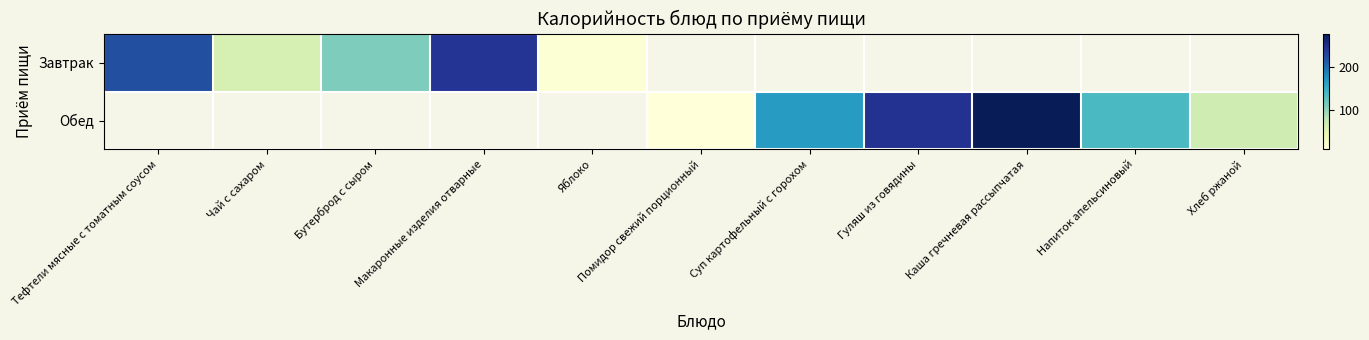

Is it true that Завтрак equals 63.9 at Бутерброд с сыром?

False